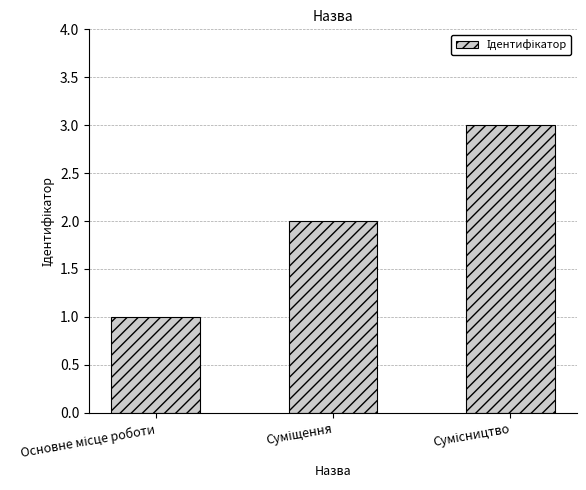

What is the sum of all values?

6